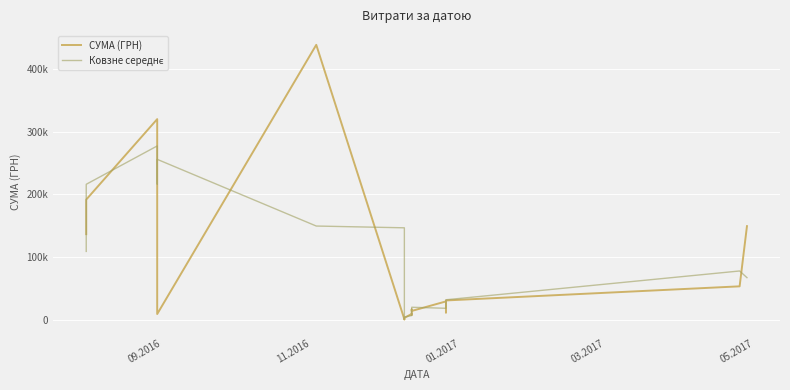

After their last crossing, which series has the higher values: Ковзне середнє or СУМА (ГРН)?

СУМА (ГРН)